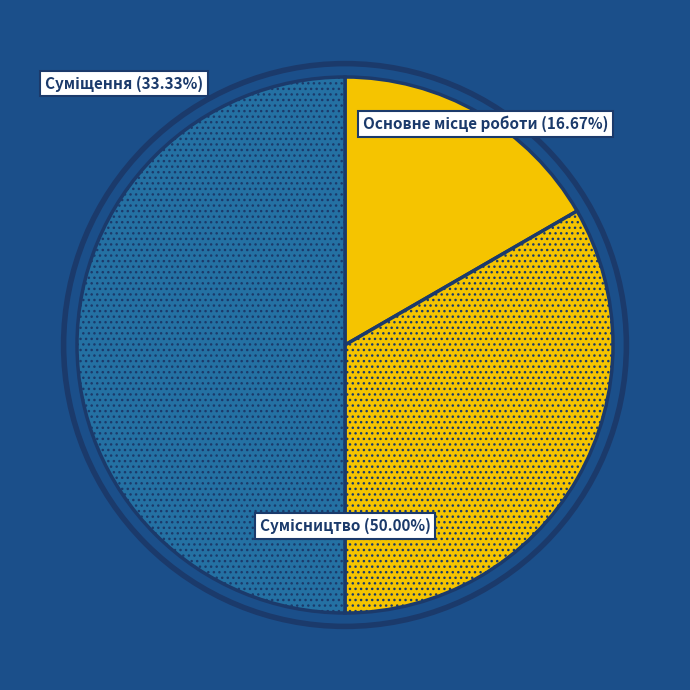

Count the number of slices in the pie.

3